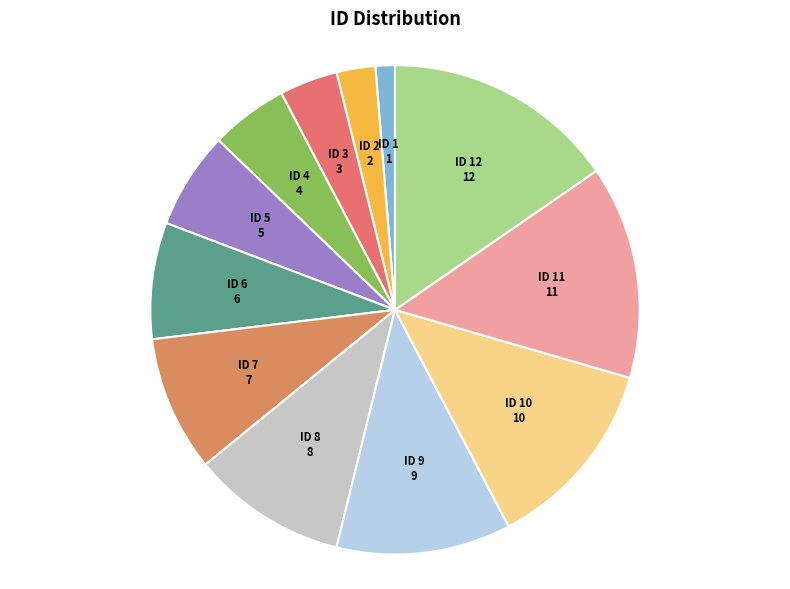

How many slices are in this pie chart?

12